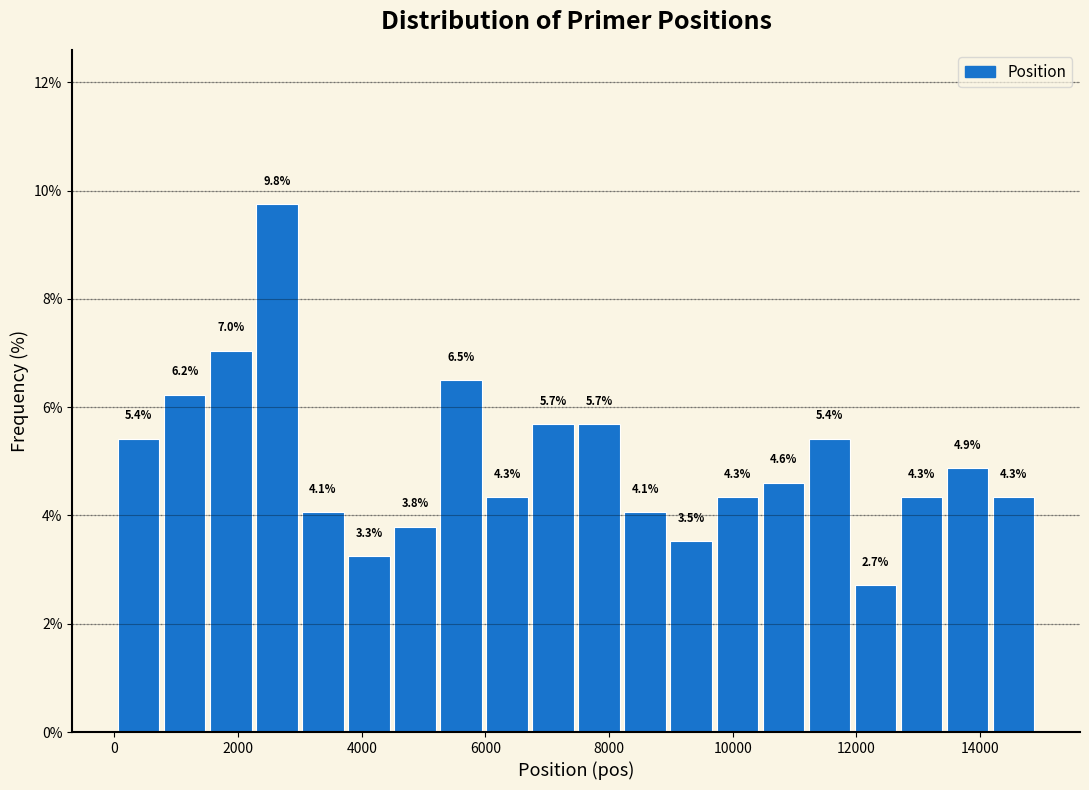

Read against the x-axis, roughly where is the centre of the tallest bar?

2600